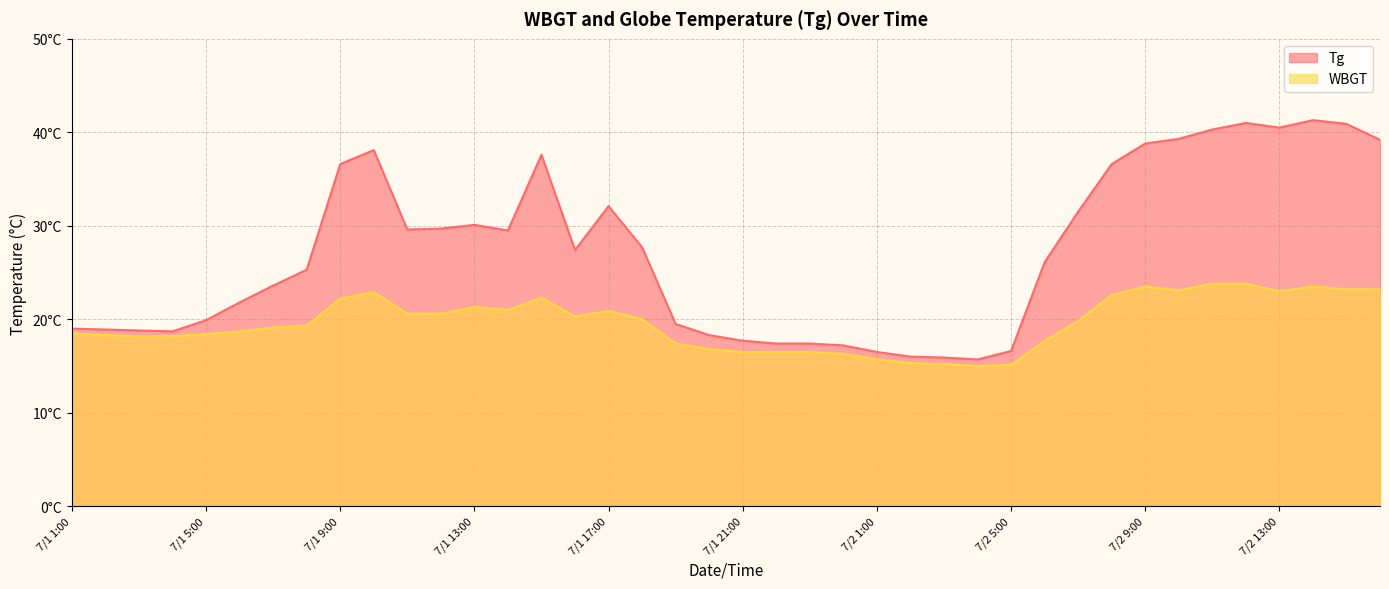

What is the value of the Tg point at the 19th from the left?

19.5